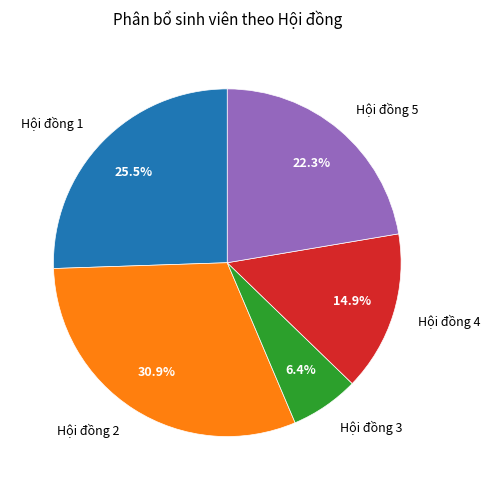

To the nearest percent, what is the average slice percentage?

20%